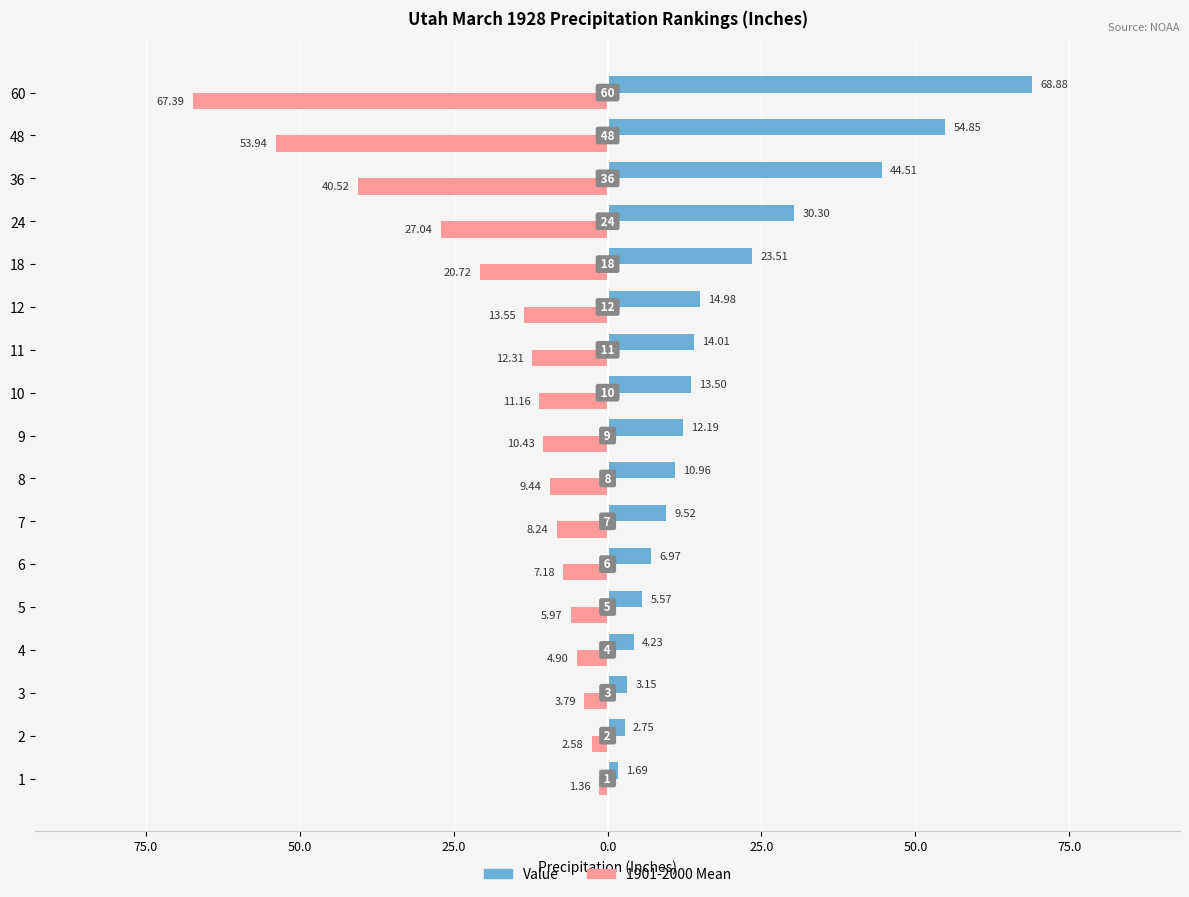

What are all the series names shown in the legend?

Value, 1901-2000 Mean